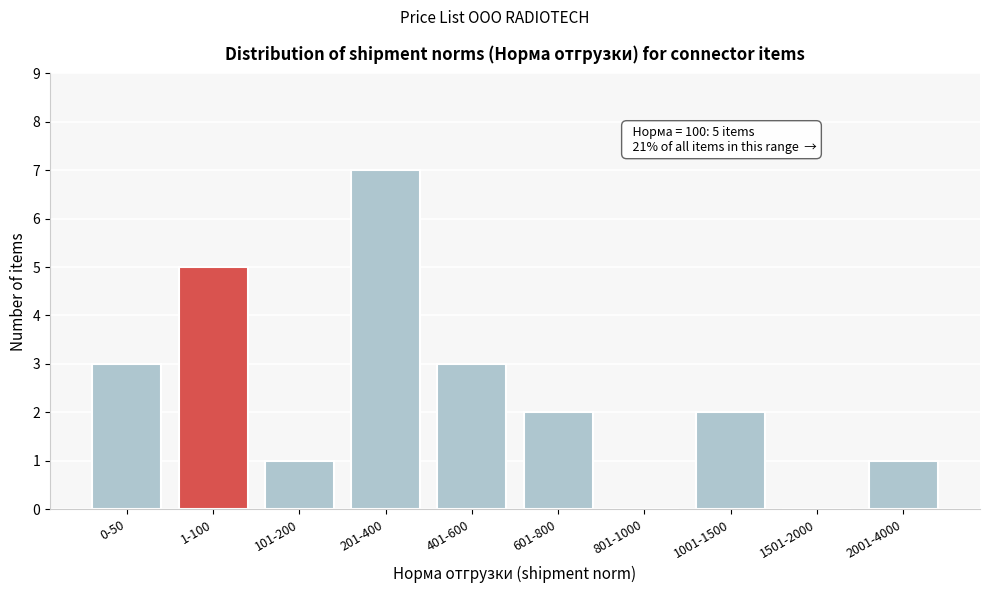

Reading left to right, extract all data points from this chart.

0-50=3	1-100=5	101-200=1	201-400=7	401-600=3	601-800=2	801-1000=0	1001-1500=2	1501-2000=0	2001-4000=1